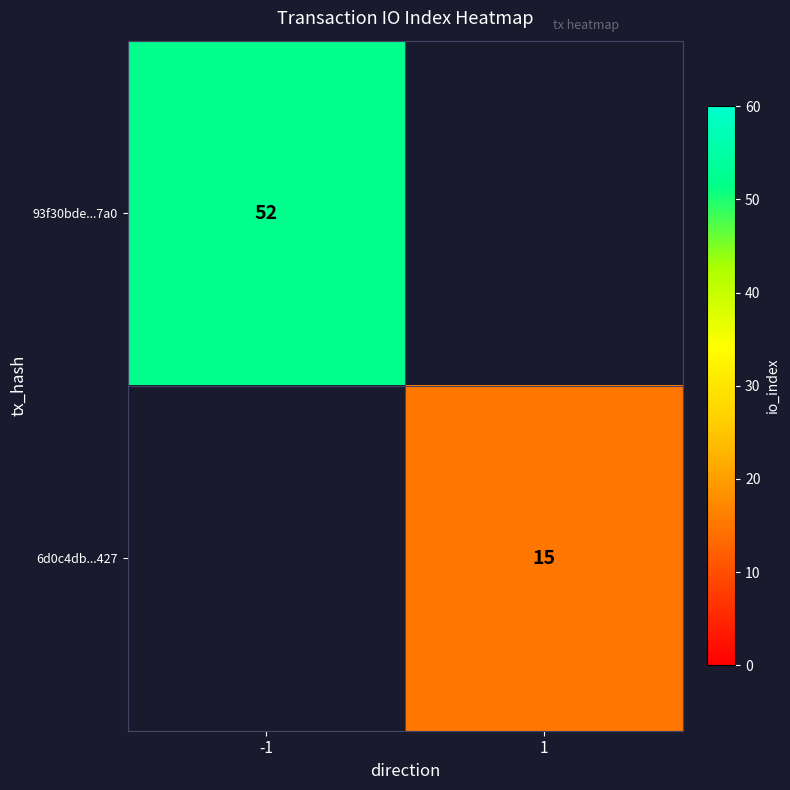

Is it true that 6d0c4db...427 equals 4.3 at 1?

False